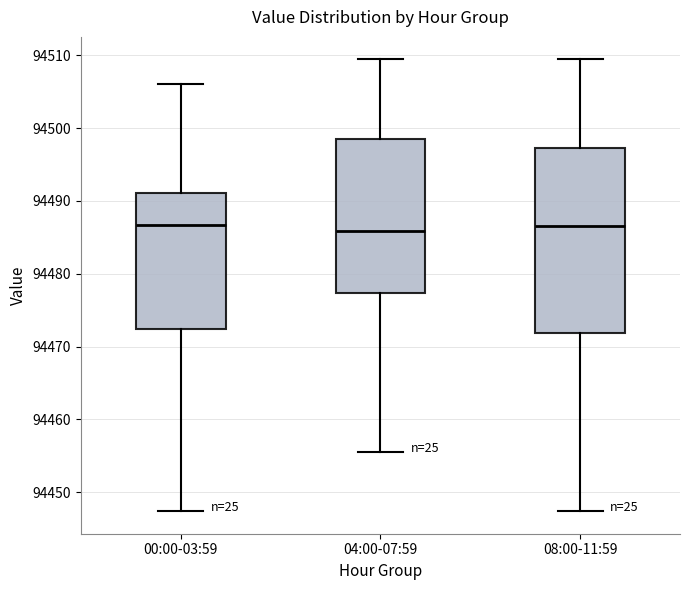

Where is the lower edge of the box for 00:00-03:59 on the y-axis? The values are not printed on the chart, so give them approximately, as read against the axis.

94472